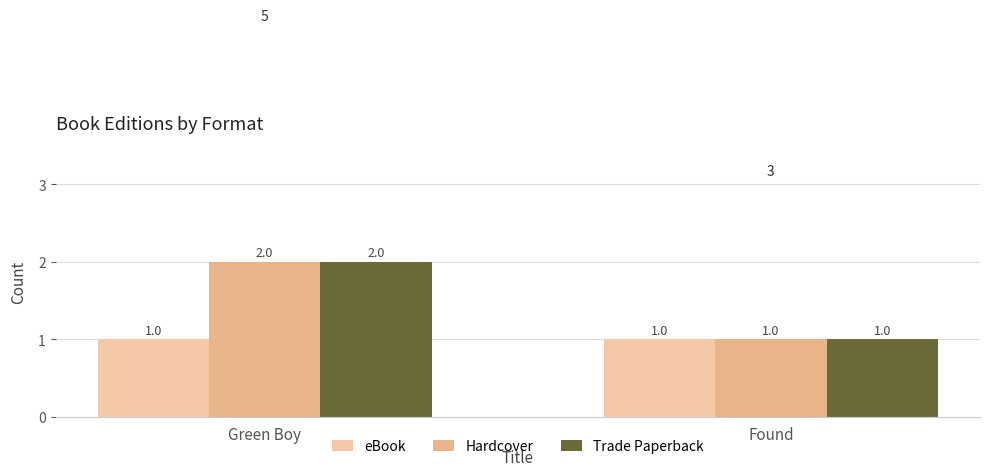

Reading right to left, what are all the values shown in this chart?

eBook: Found=1	Green Boy=1
Hardcover: Found=1	Green Boy=2
Trade Paperback: Found=1	Green Boy=2